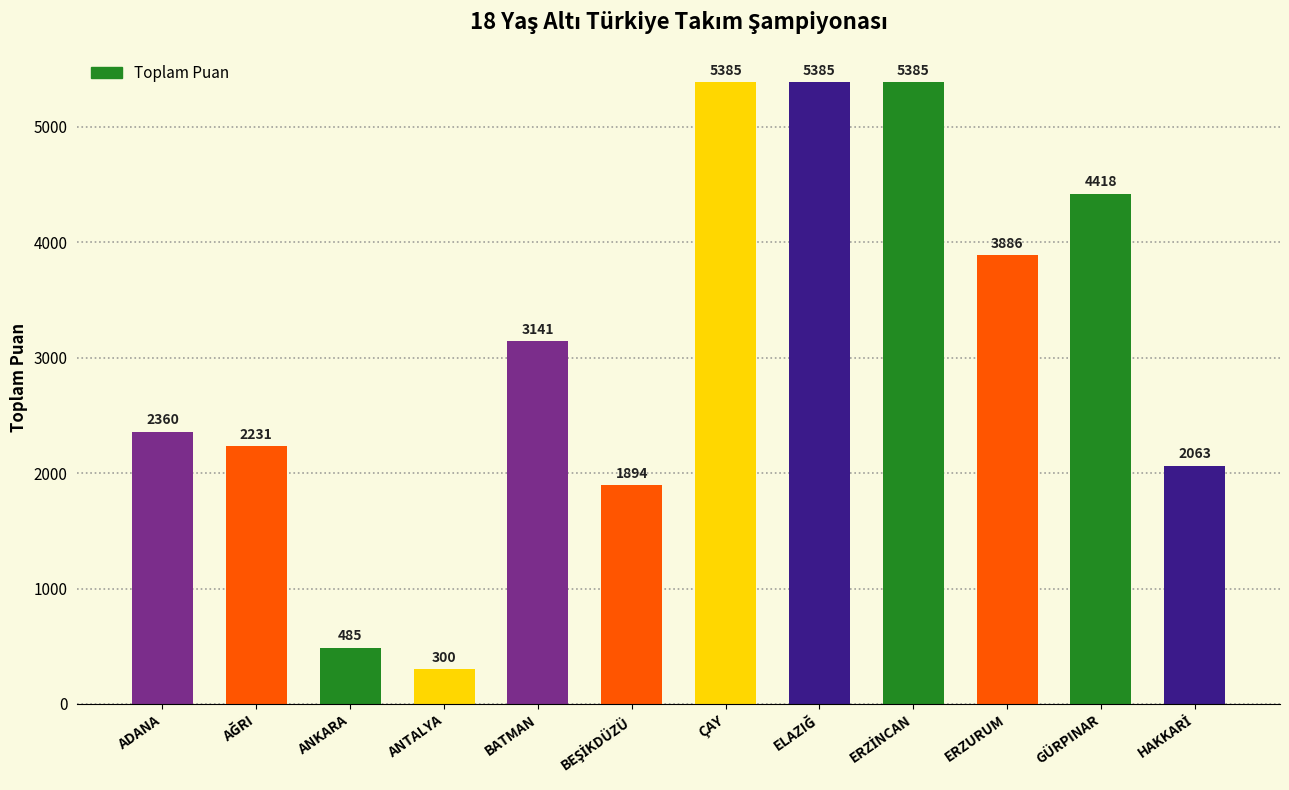

Reading left to right, list all the values displayed in this chart.

2360	2231	485	300	3141	1894	5385	5385	5385	3886	4418	2063